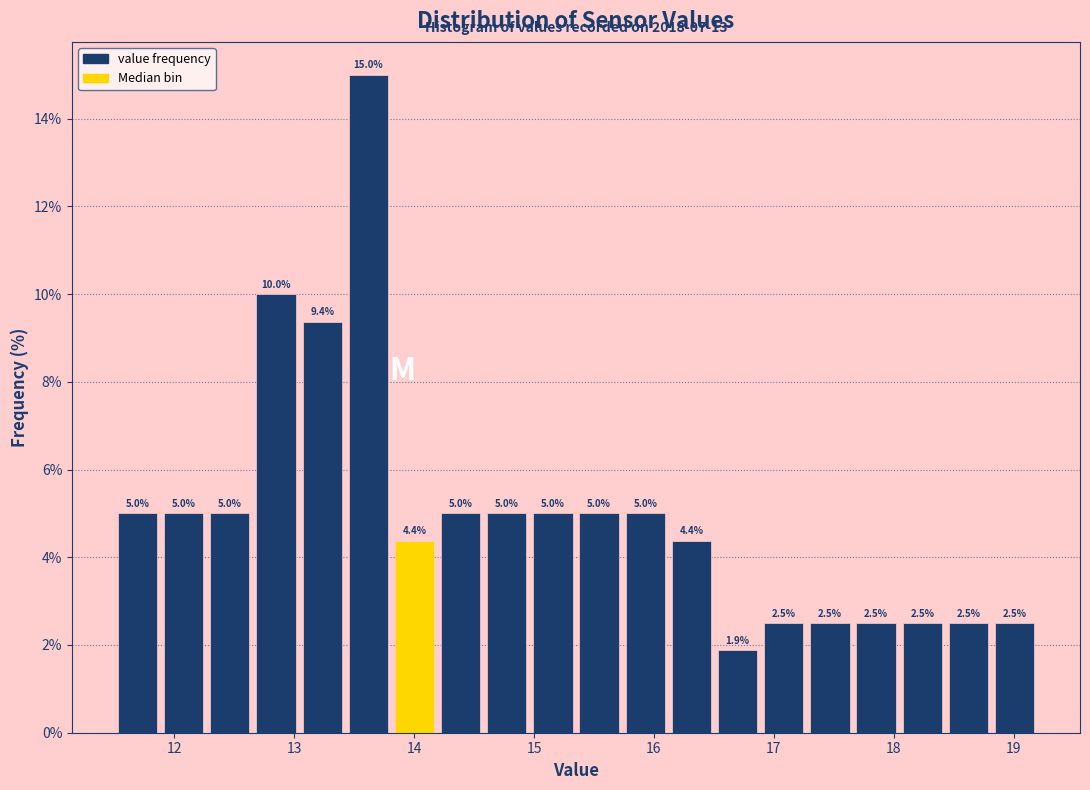

Read against the x-axis, roughly where is the centre of the tallest bar?

13.6